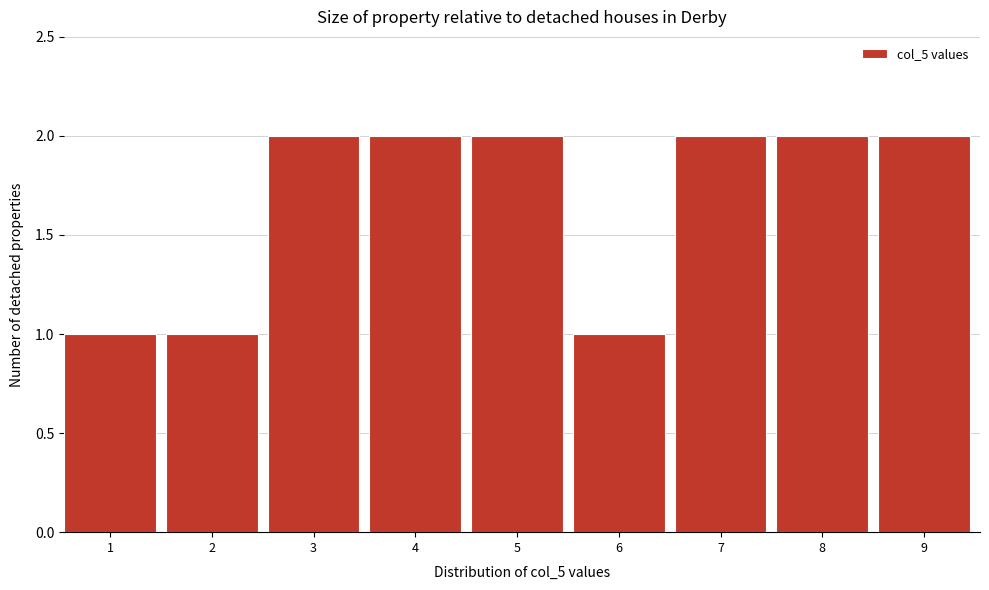

Reading left to right, transcribe all the data shown in this chart.

1	1	2	2	2	1	2	2	2